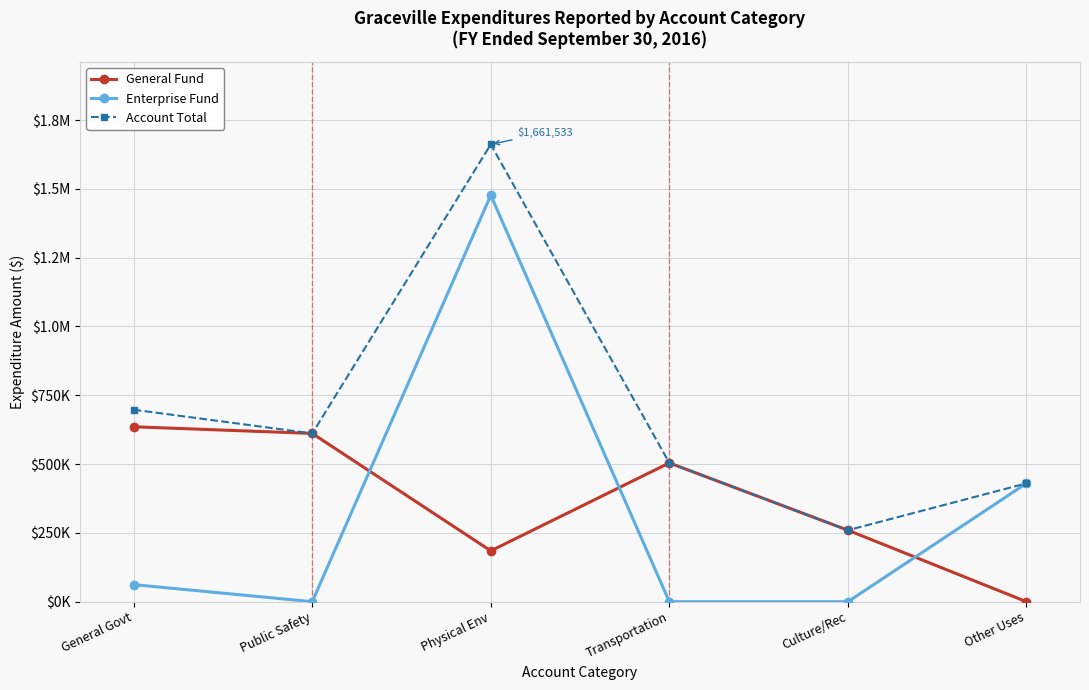

True or false: Account Total and General Fund cross at least once.

False